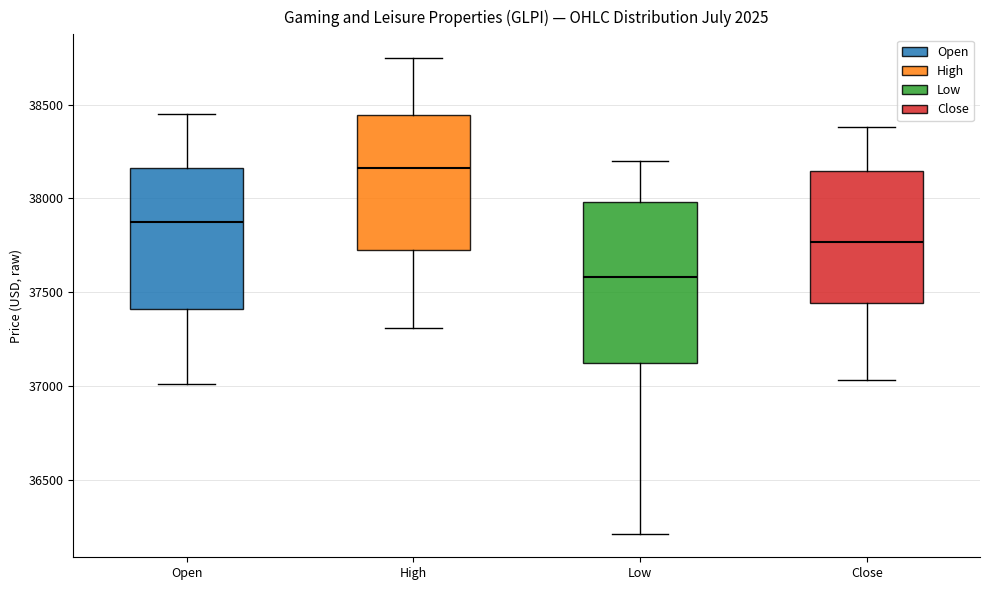

Reading left to right, transcribe this box plot: for each box, give where its median line is, the range the box spans, and where its two whiskers end, as read against the y-axis. The values are not printed on the chart, so give them approximately, as read against the axis.

Open: median 37900, box 37400 to 38150, whiskers 37000 to 38450
High: median 38150, box 37750 to 38450, whiskers 37300 to 38750
Low: median 37600, box 37100 to 38000, whiskers 36200 to 38200
Close: median 37750, box 37450 to 38150, whiskers 37050 to 38400